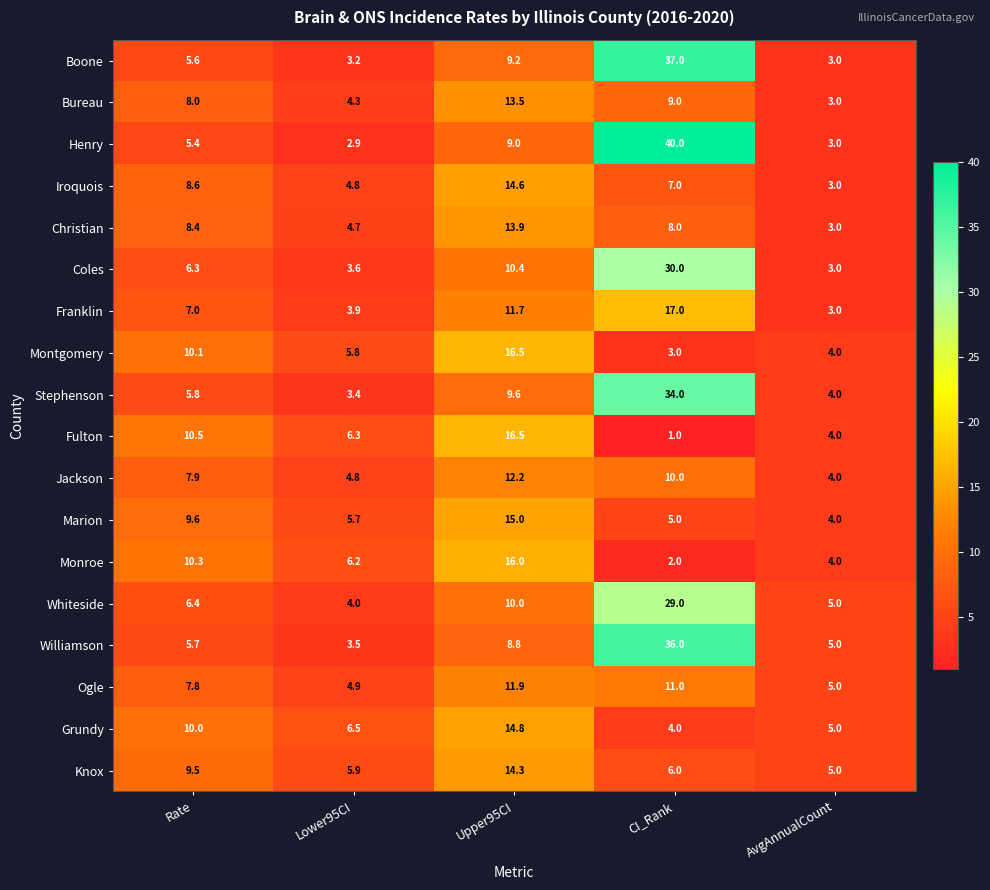

How many distinct data groups are displayed?

18